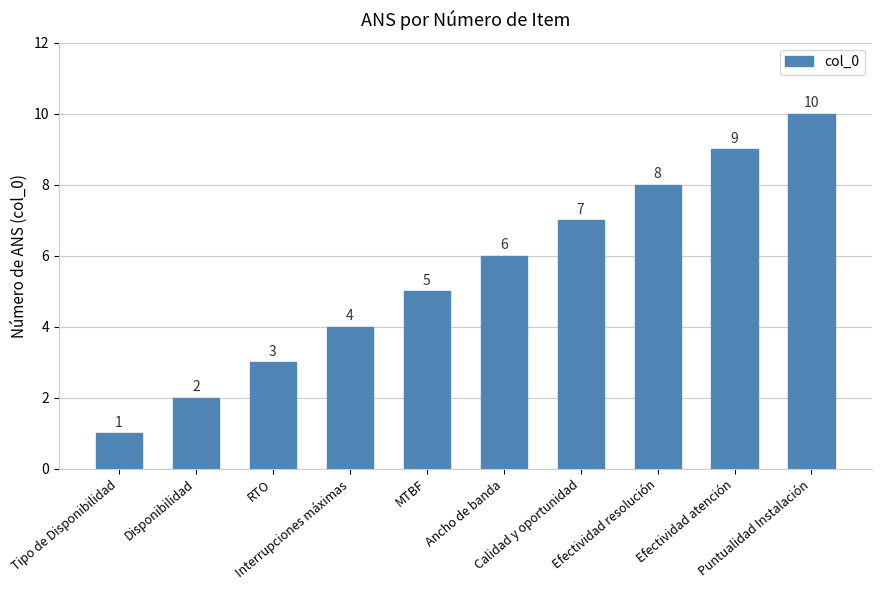

List the labels in order of value, largest first.

Puntualidad Instalación, Efectividad atención, Efectividad resolución, Calidad y oportunidad, Ancho de banda, MTBF, Interrupciones máximas, RTO, Disponibilidad, Tipo de Disponibilidad